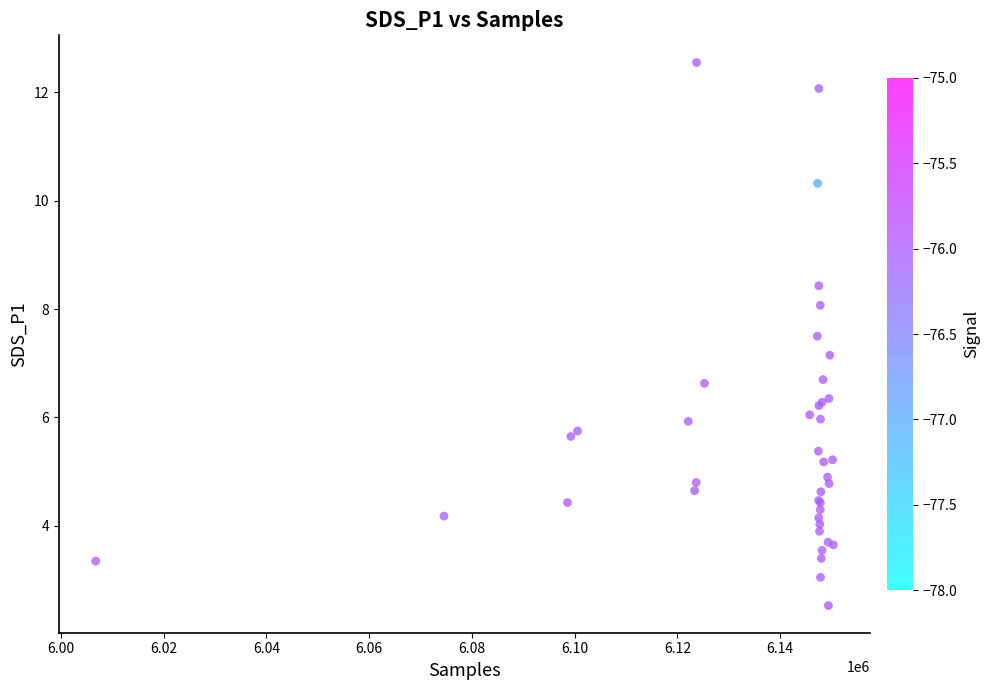

What Y value in the scatter plot is closest to 7?

7.2